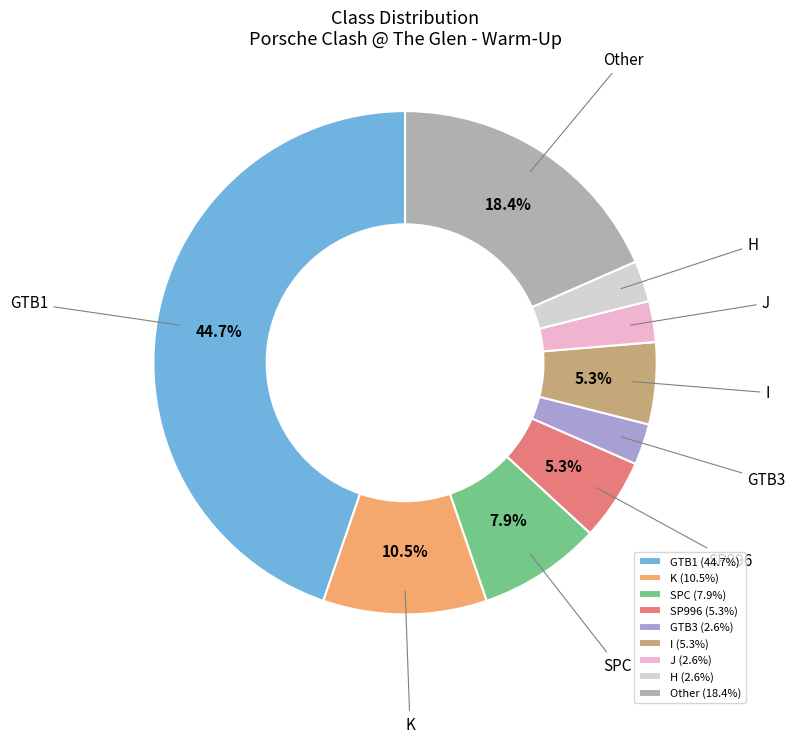

Combined, do Other and GTB3 account for over 50%?

No